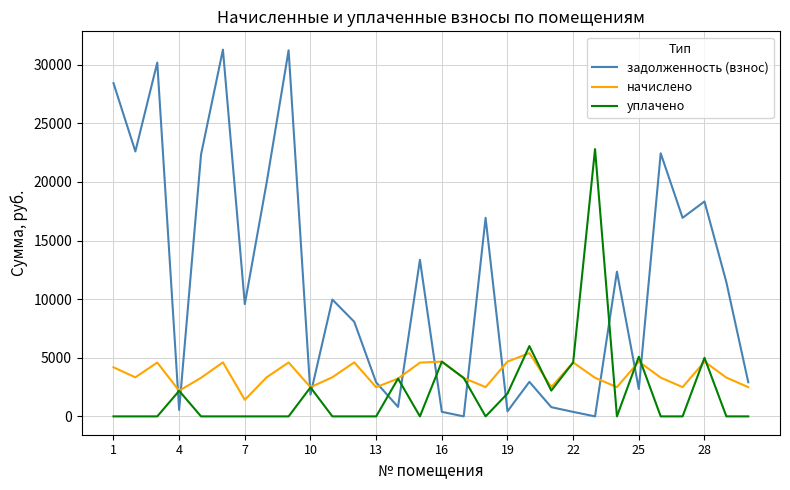

Which series has the largest range (max minus min)?

задолженность (взнос)